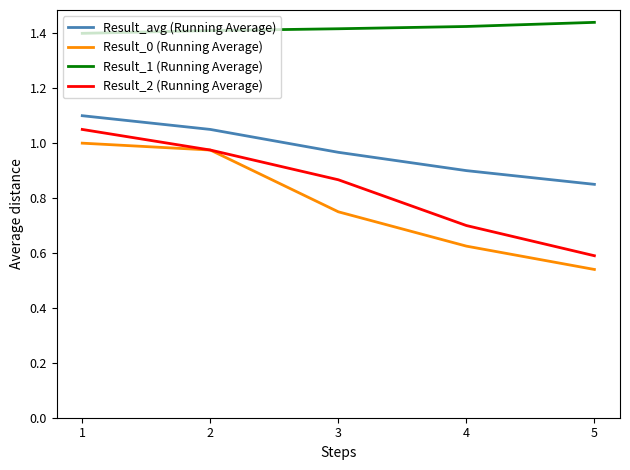

At 4, list the series in order from smallest to largest.

Result_0 (Running Average), Result_2 (Running Average), Result_avg (Running Average), Result_1 (Running Average)